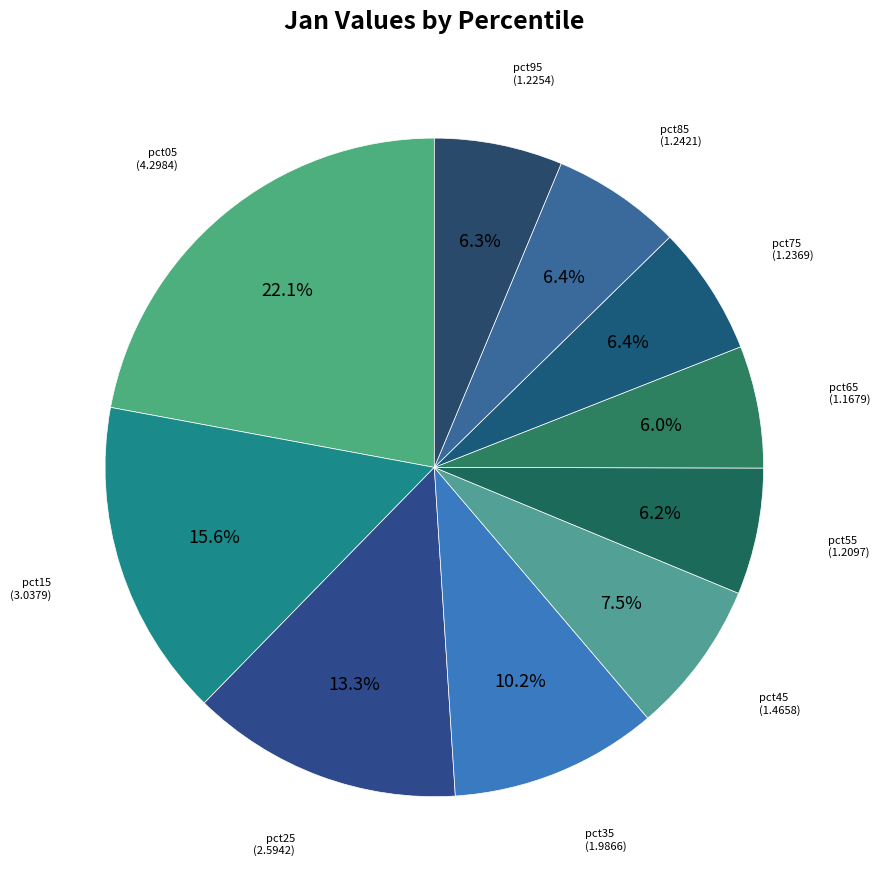

Is there a majority slice in this chart?

No